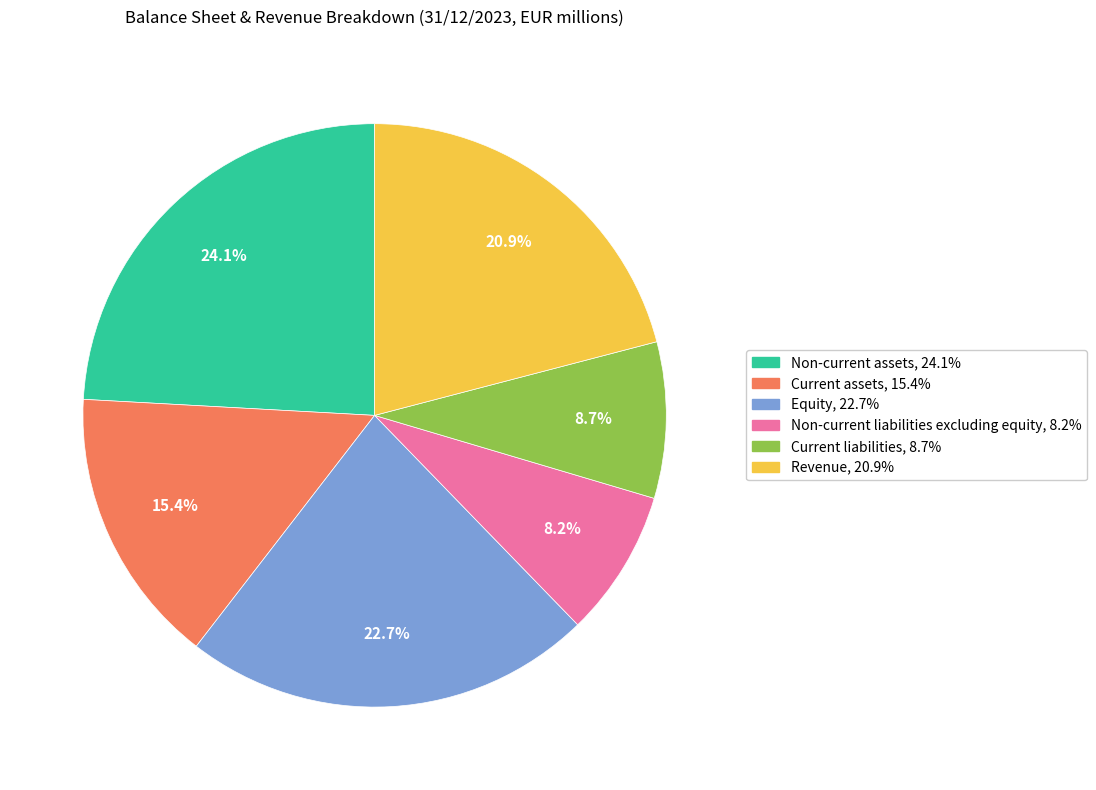

True or false: Non-current liabilities excluding equity accounts for 8% of the total.

True